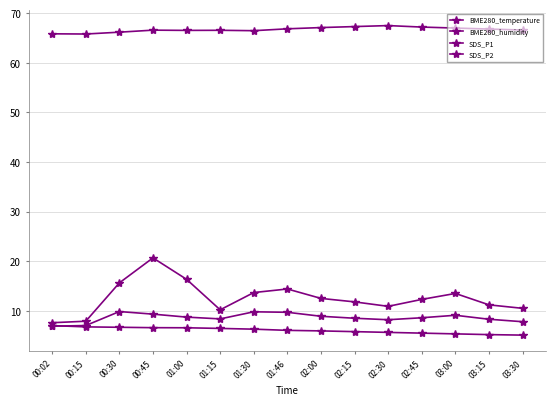

How many distinct data groups are displayed?

4